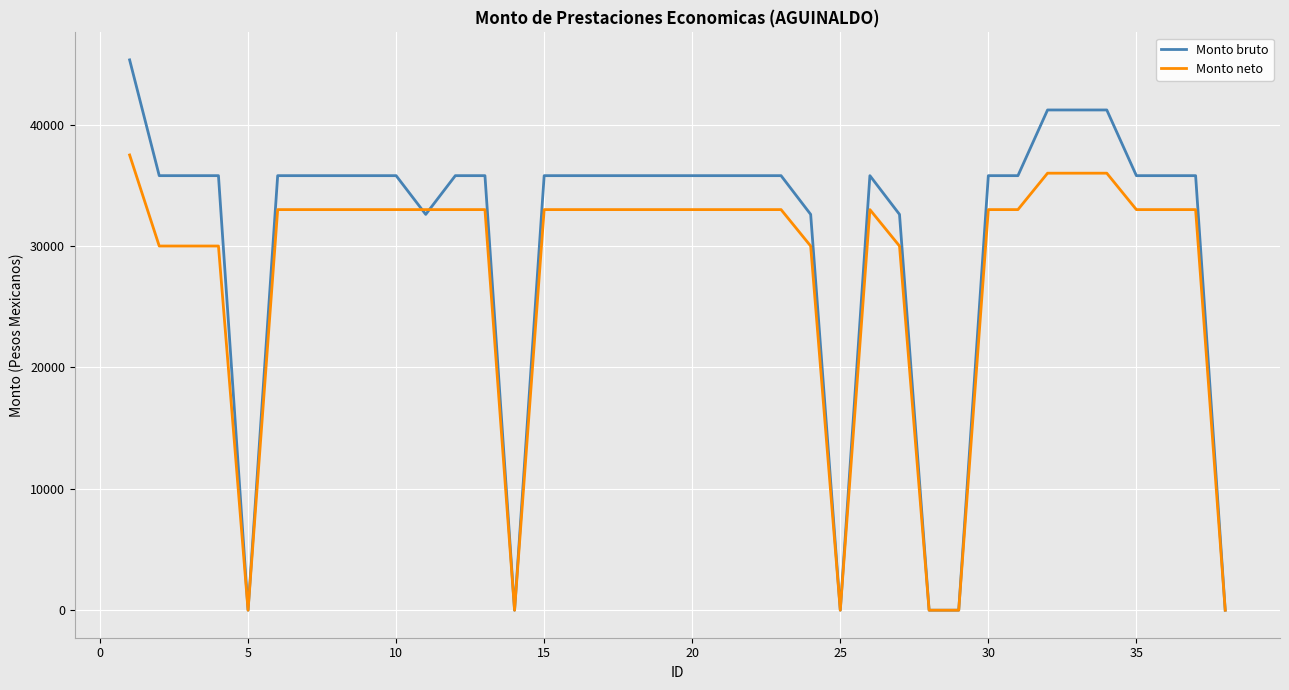

Which series has the largest range (max minus min)?

Monto bruto